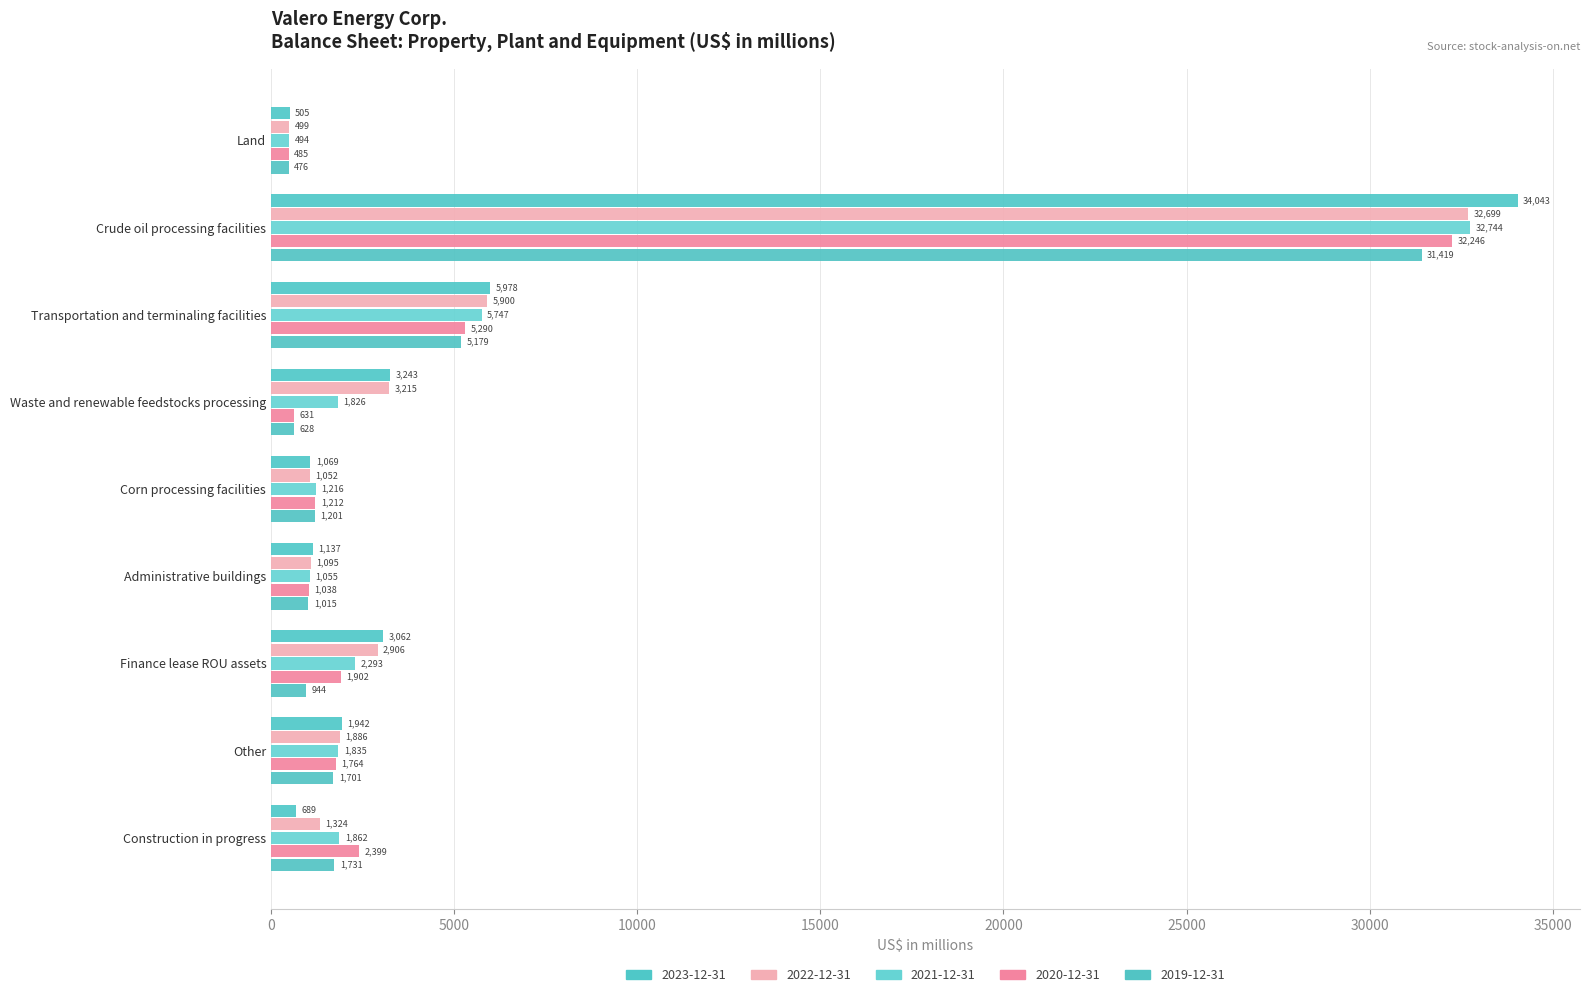

How many data points does each series have?

9